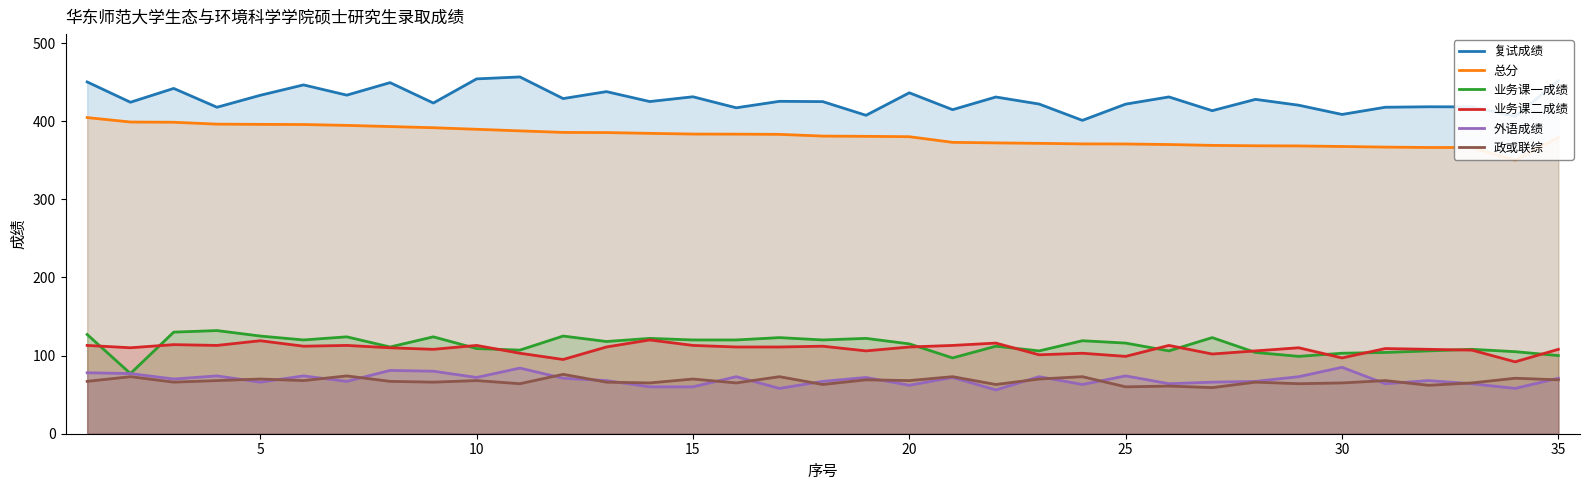

The 业务课二成绩 series shows 175.9 at 25. True or false?

False